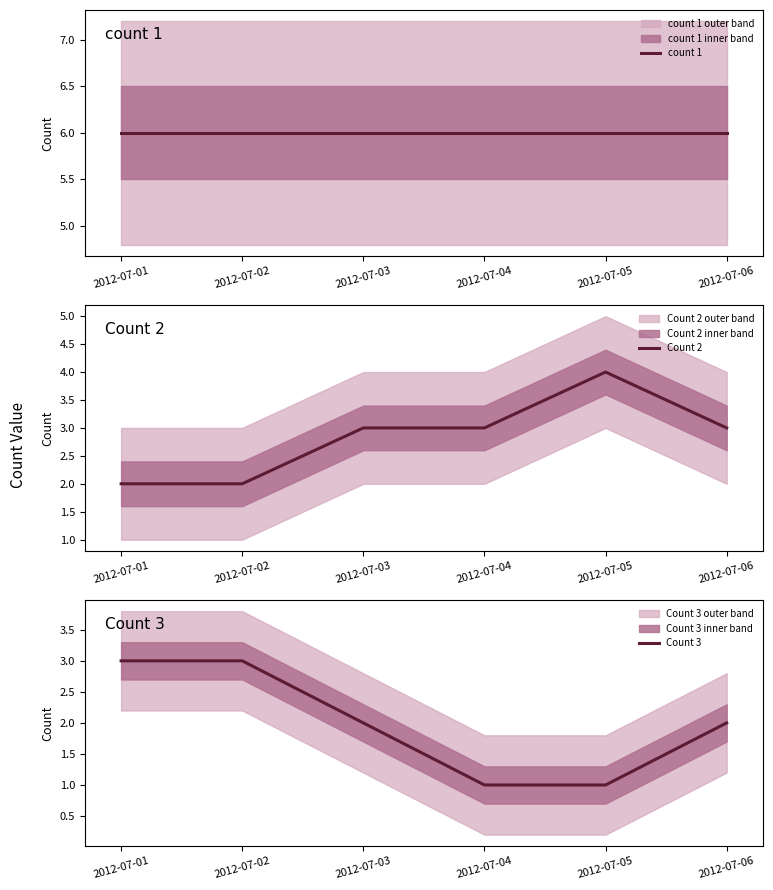

Which series has the largest total across all categories?

count 1